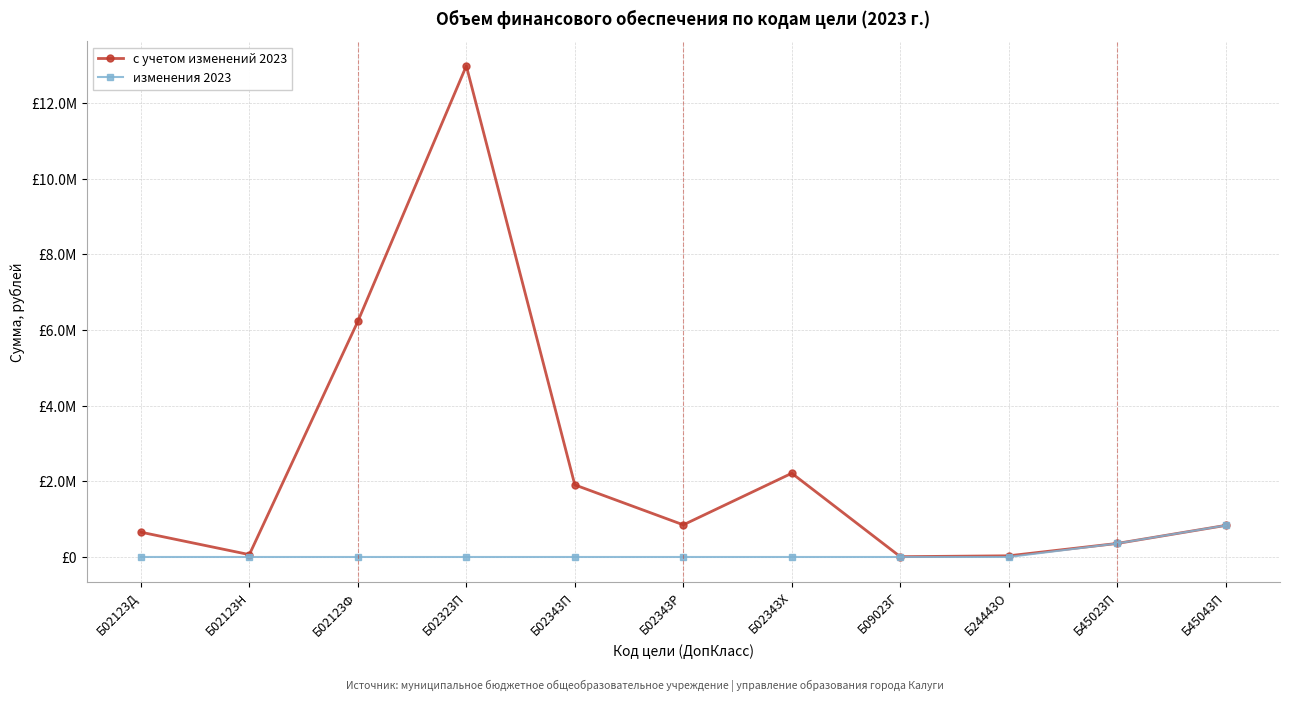

Rank the series by their average value, from highest to lowest.

с учетом изменений 2023, изменения 2023